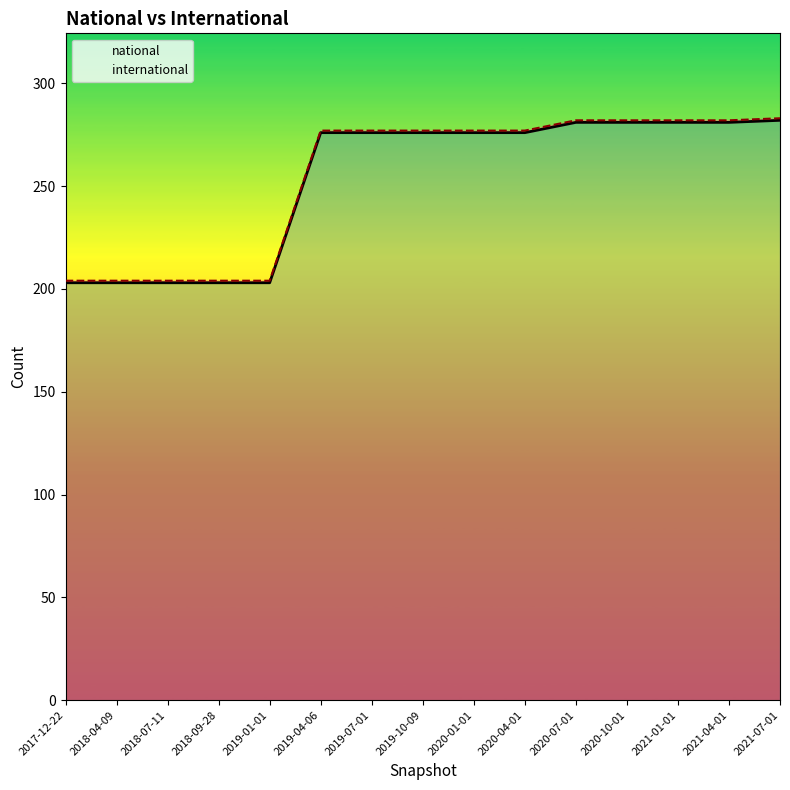

Reading left to right, extract all data points from this chart.

2017-12-22=203	2018-04-09=203	2018-07-11=203	2018-09-28=203	2019-01-01=203	2019-04-06=276	2019-07-01=276	2019-10-09=276	2020-01-01=276	2020-04-01=276	2020-07-01=281	2020-10-01=281	2021-01-01=281	2021-04-01=281	2021-07-01=282